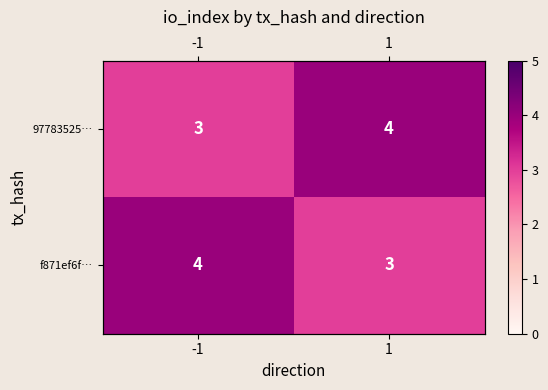

What is the total value across all series at -1?

7